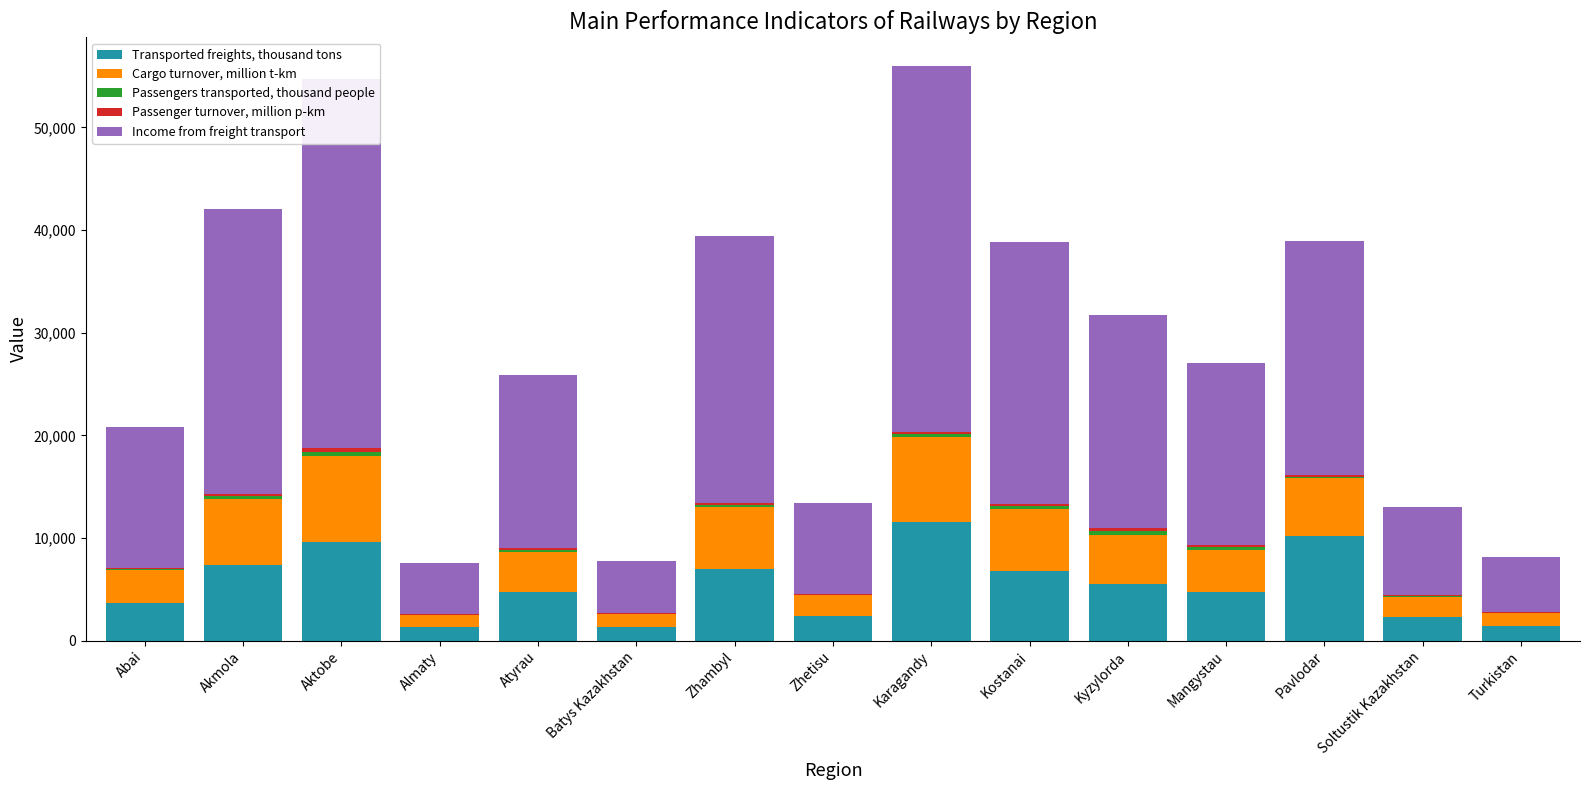

What is the lowest value of the Cargo turnover, million t-km series?

1161.3